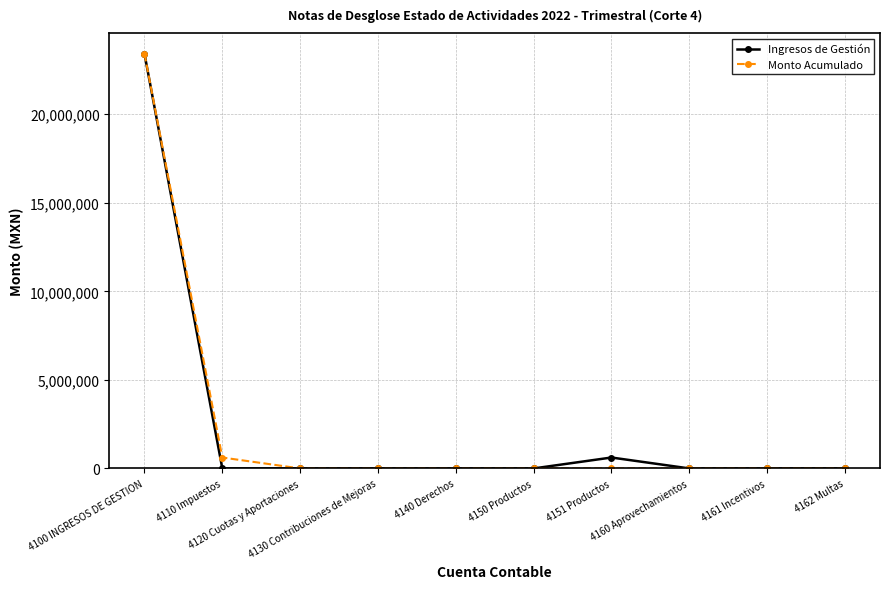

What is the difference between the maximum and minimum values in the Monto Acumulado series?

23416830.6